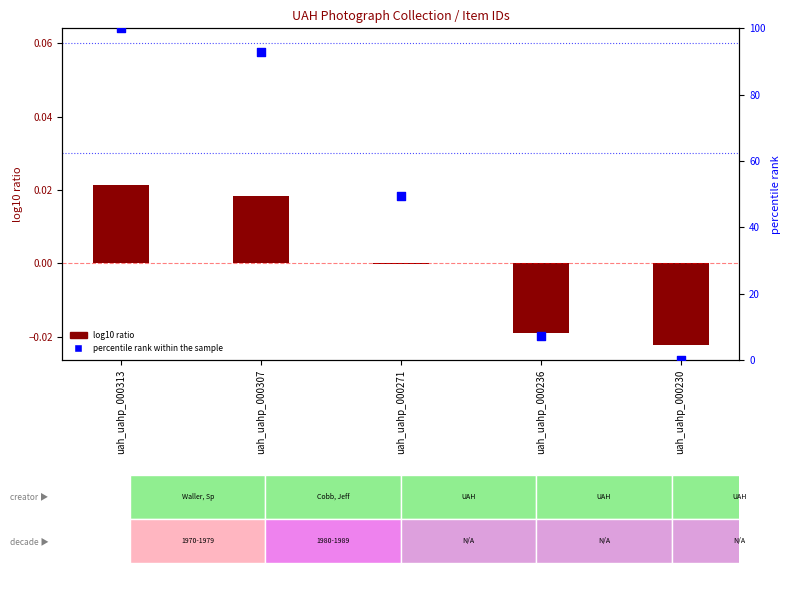

Which series has the largest total across all categories?

percentile rank within the sample